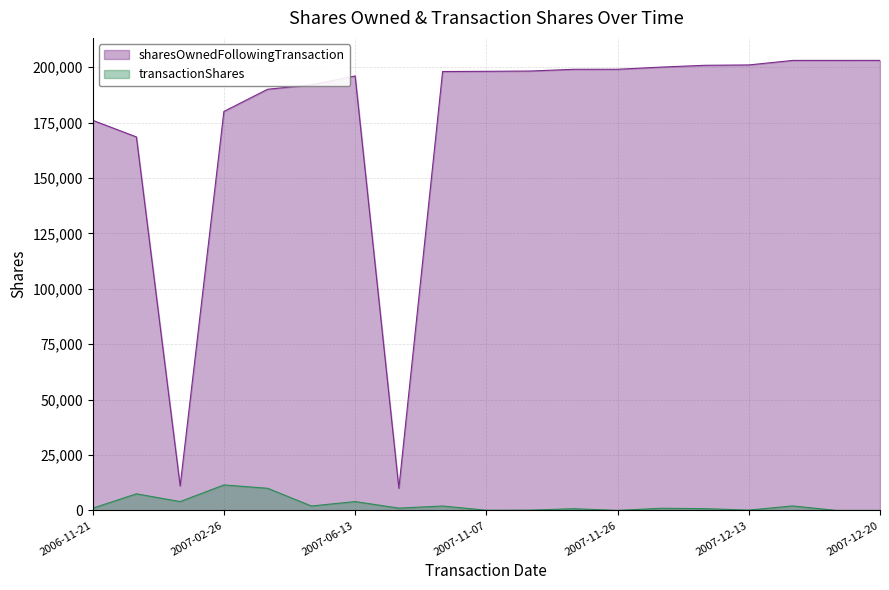

What are all the series names shown in the legend?

sharesOwnedFollowingTransaction, transactionShares